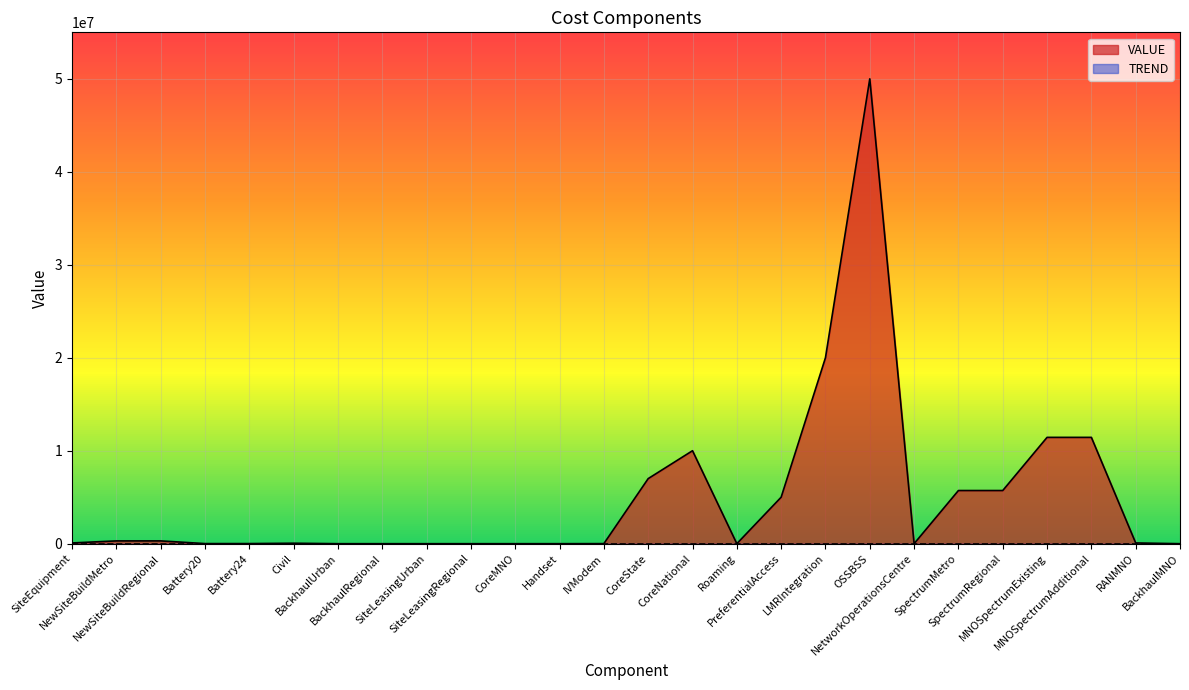

Count the number of data series in this chart.

2